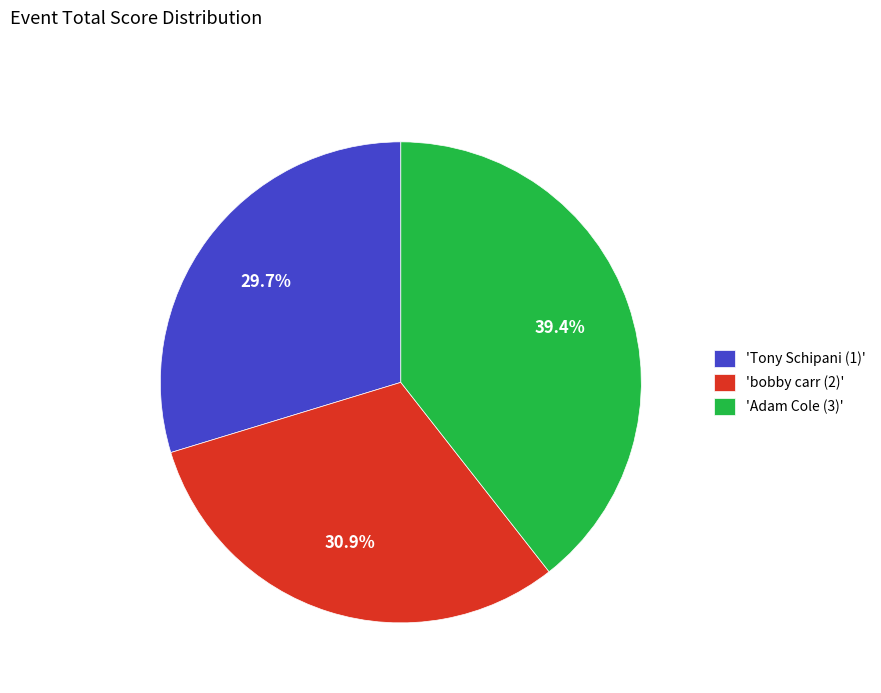

Which has a higher value, 'bobby carr (2)' or 'Adam Cole (3)'?

'Adam Cole (3)'